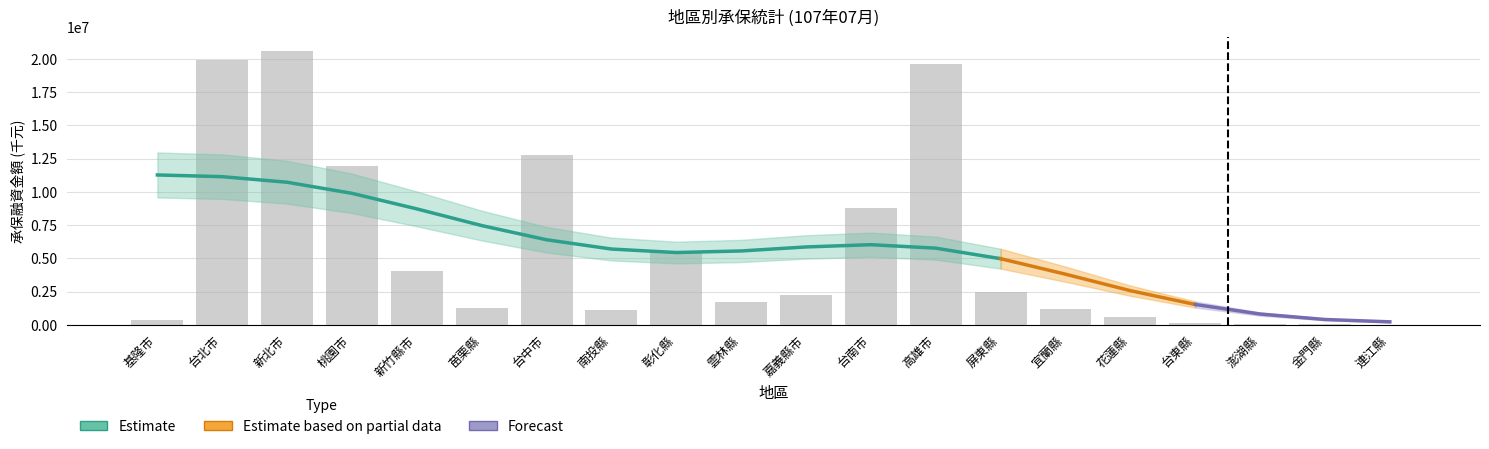

List the labels in order of value, smallest first.

連江縣, 金門縣, 澎湖縣, 台東縣, 基隆市, 花蓮縣, 南投縣, 宜蘭縣, 苗栗縣, 雲林縣, 嘉義縣市, 屏東縣, 新竹縣市, 彰化縣, 台南市, 桃園市, 台中市, 高雄市, 台北市, 新北市